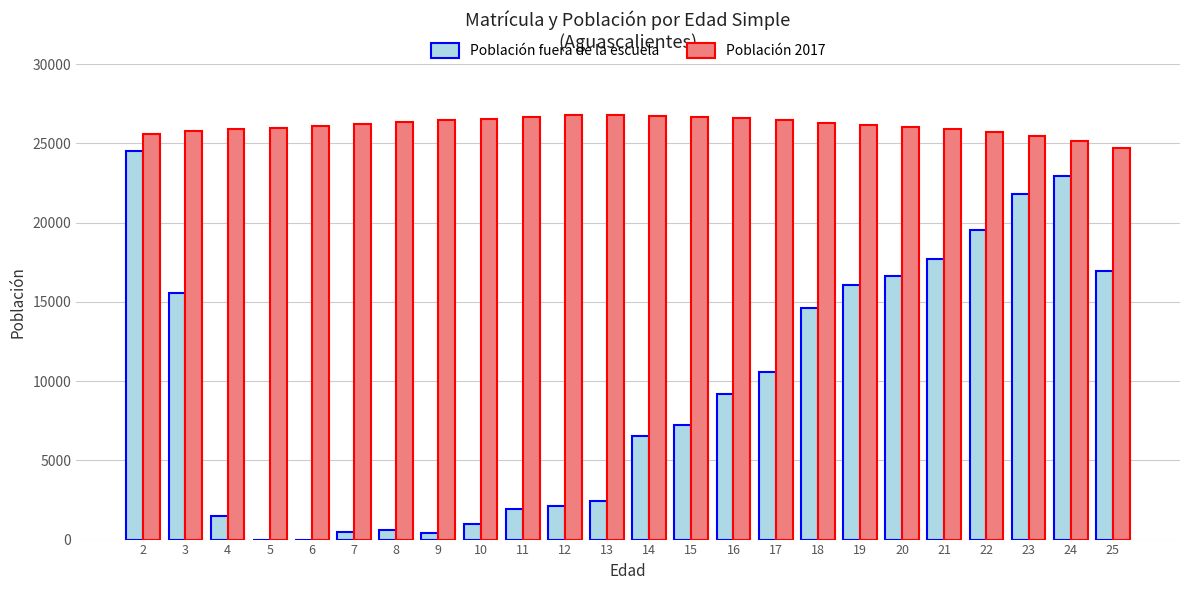

How many groups of bars are there?

24